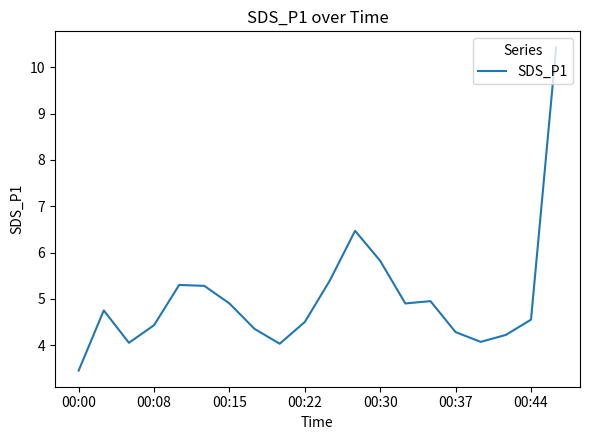

What is the maximum value shown in the chart?

10.4